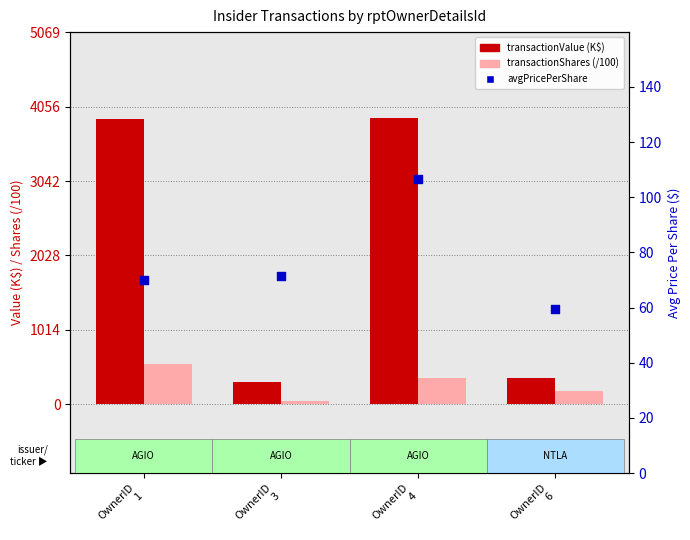

At how many categories does at least one series exceed 3855?

2